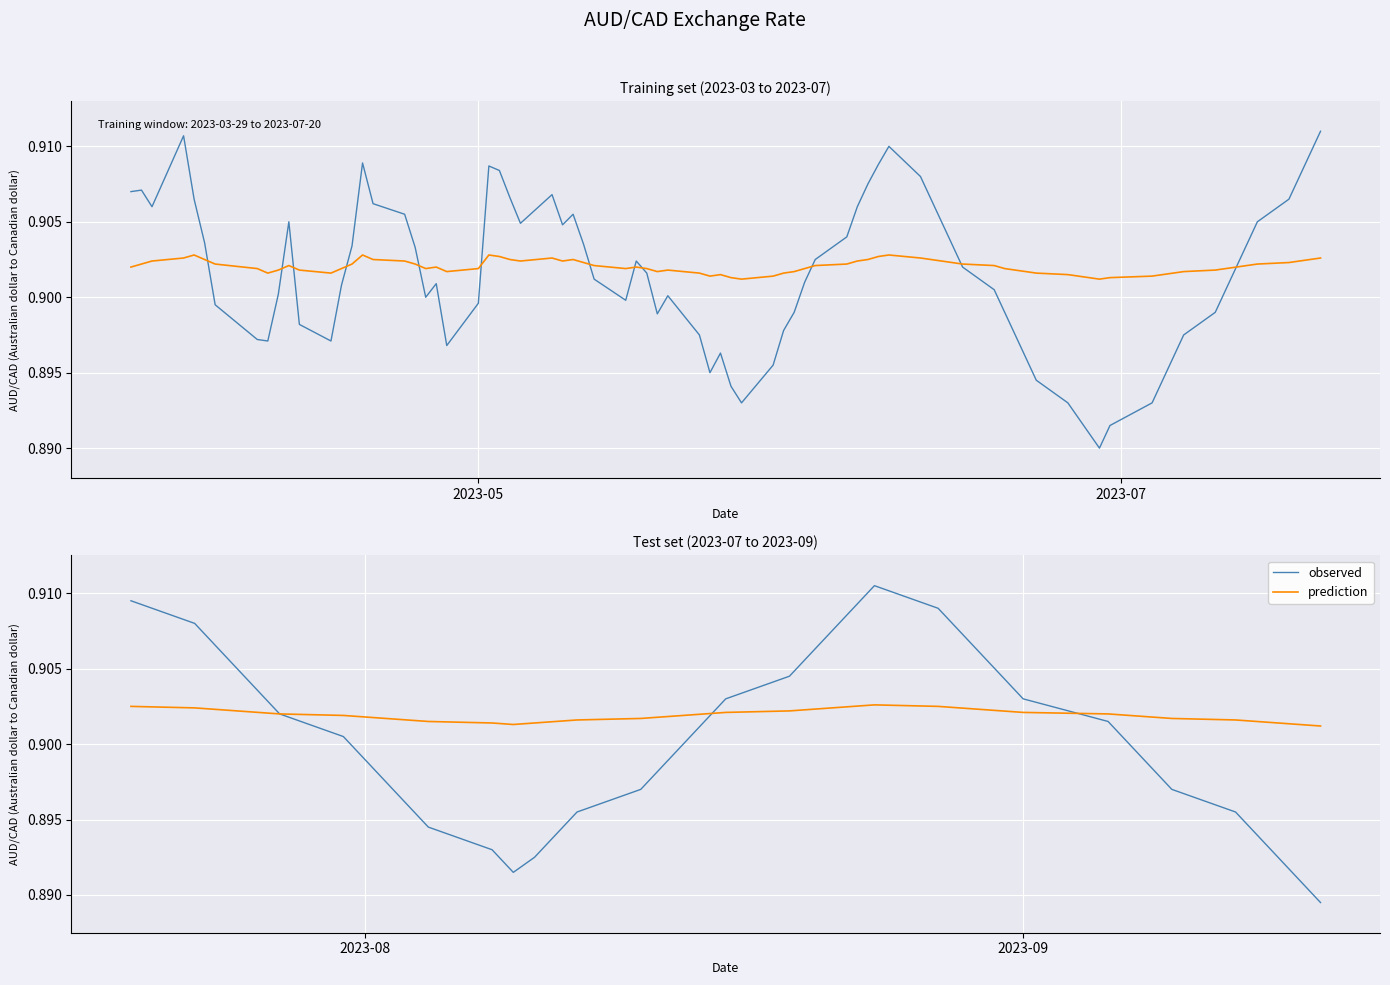

Reading right to left, transcribe all the data shown in this chart.

observed: 0.9	0.9	0.9	0.9	0.9	0.9	0.9	0.9	0.9	0.9	0.9	0.9	0.9	0.9	0.9	0.9	0.9	0.9	0.9	0.9	0.9	0.9	0.9	0.9	0.9	0.9	0.9	0.9	0.9	0.9	0.9	0.9	0.9	0.9	0.9	0.9	0.9	0.9	0.9	0.9
prediction: 0.9	0.9	0.9	0.9	0.9	0.9	0.9	0.9	0.9	0.9	0.9	0.9	0.9	0.9	0.9	0.9	0.9	0.9	0.9	0.9	0.9	0.9	0.9	0.9	0.9	0.9	0.9	0.9	0.9	0.9	0.9	0.9	0.9	0.9	0.9	0.9	0.9	0.9	0.9	0.9